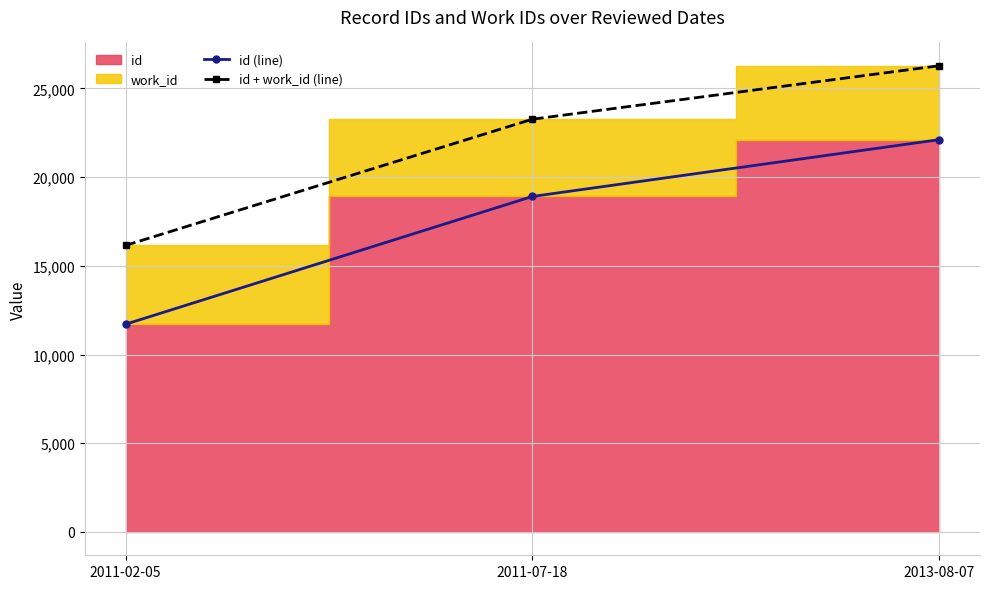

What position from the left is 2011-07-18?

2